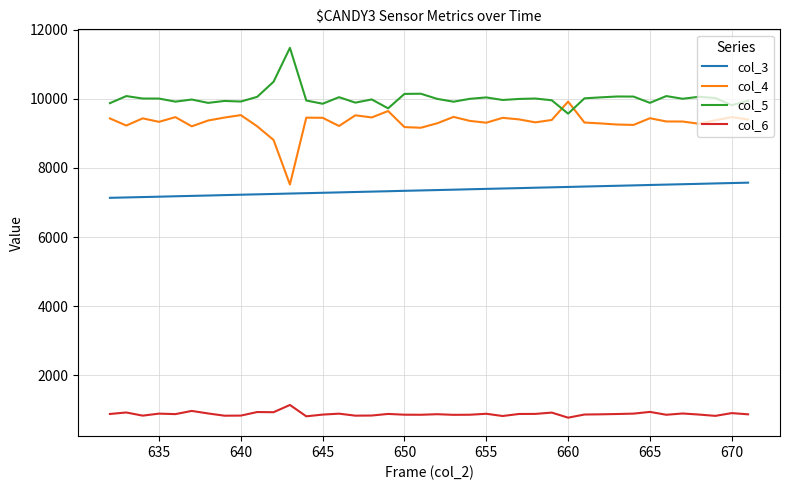

True or false: col_4 and col_6 cross at least once.

False